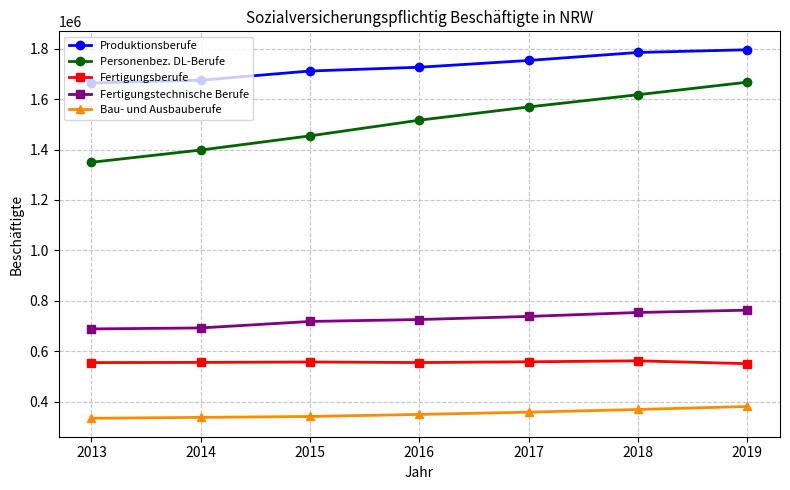

True or false: Fertigungstechnische Berufe has a value of 718294 at 2015.

True